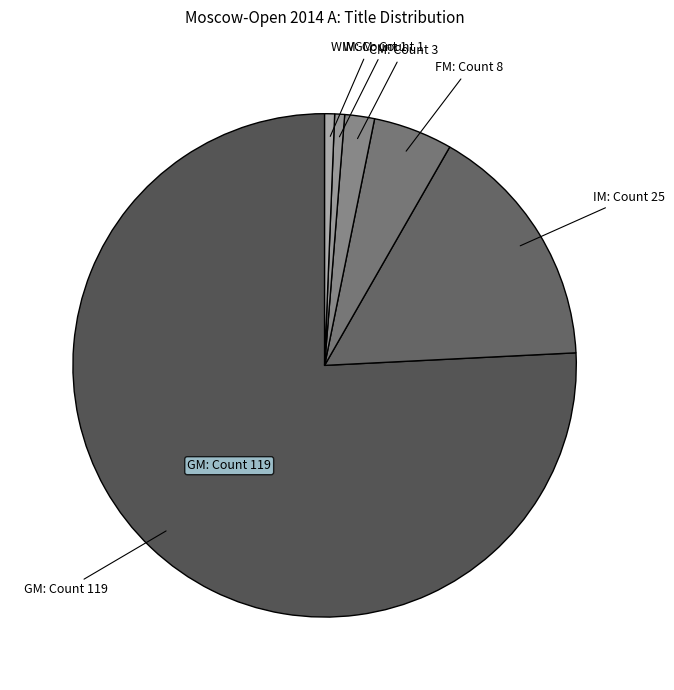

Is there a majority slice in this chart?

Yes